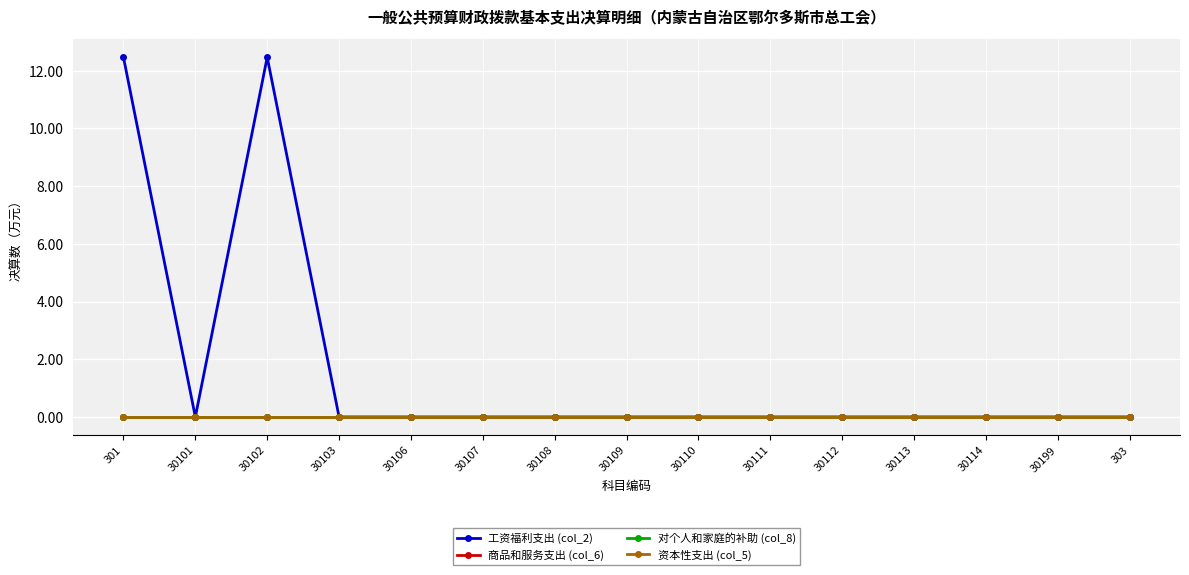

Which series changed the most between 301 and 30112?

工资福利支出 (col_2)